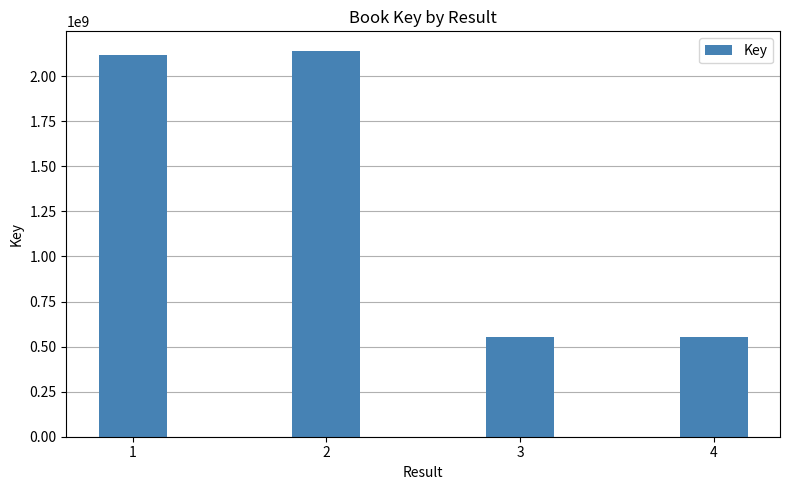

What is the value of the 3rd bar from the left?

554977047